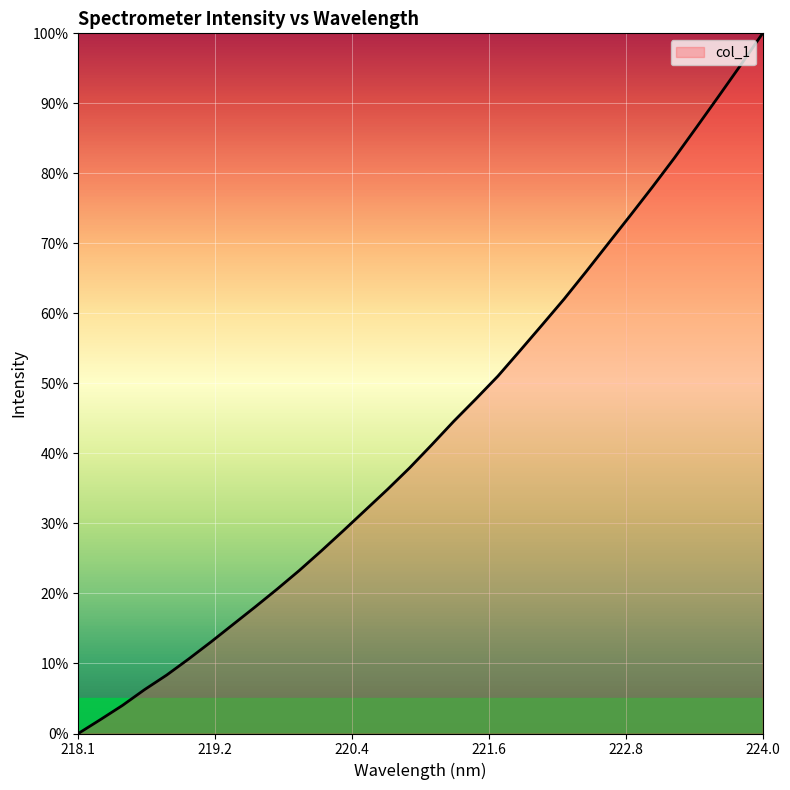

What is the difference between the maximum and minimum values?

100.0